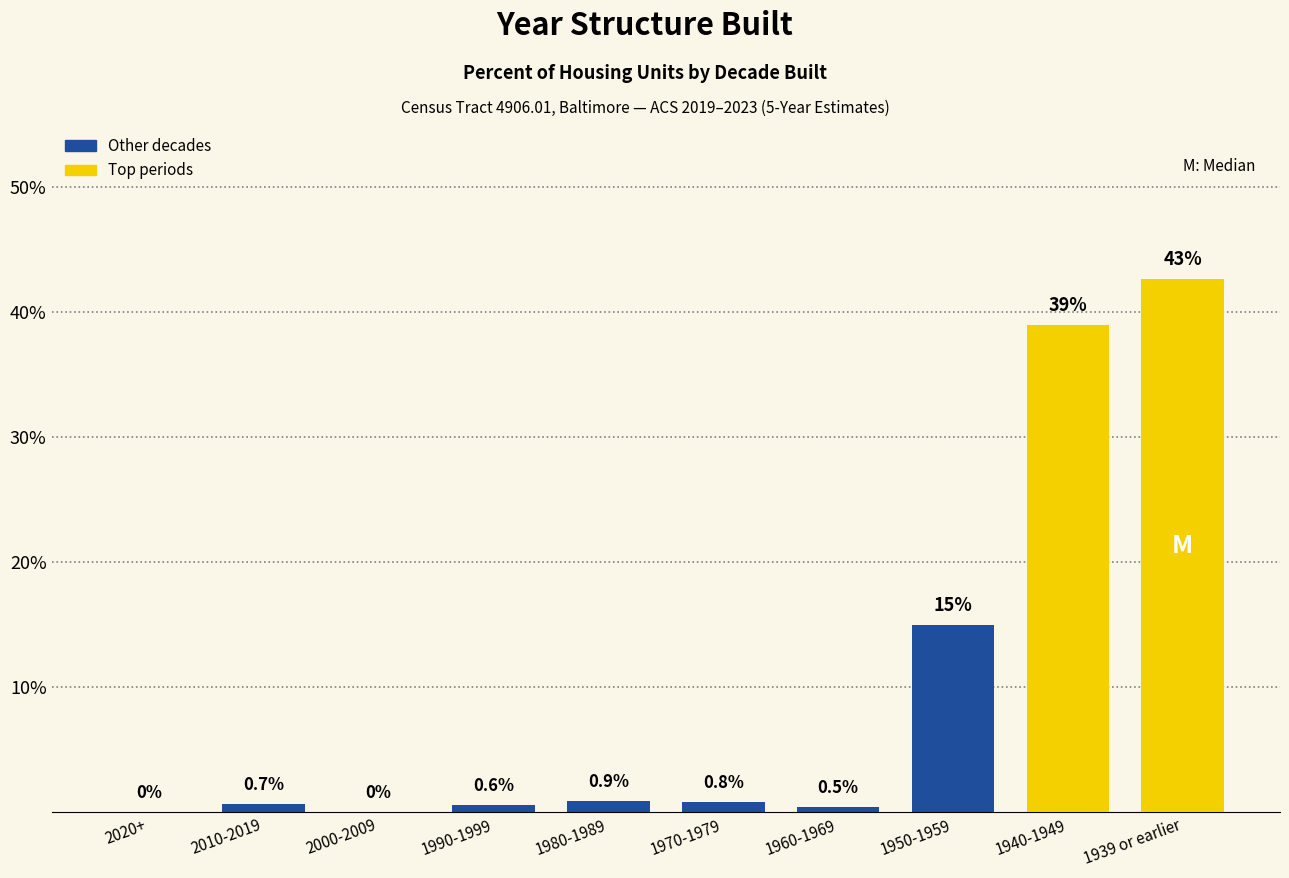

Reading left to right, transcribe all the data shown in this chart.

2020+=0.0	2010-2019=0.7	2000-2009=0.0	1990-1999=0.6	1980-1989=0.9	1970-1979=0.8	1960-1969=0.5	1950-1959=15.0	1940-1949=38.9	1939 or earlier=42.6